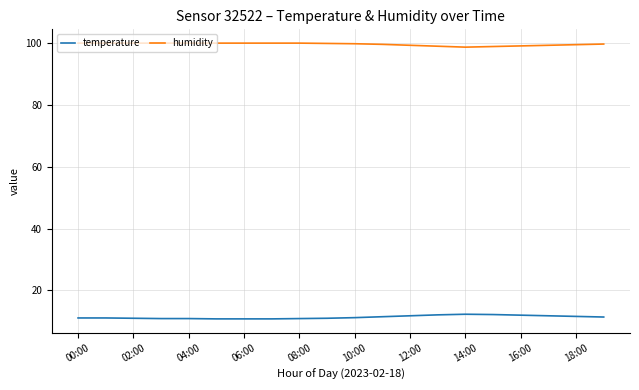

Rank the series by their maximum value, from lowest to highest.

temperature, humidity